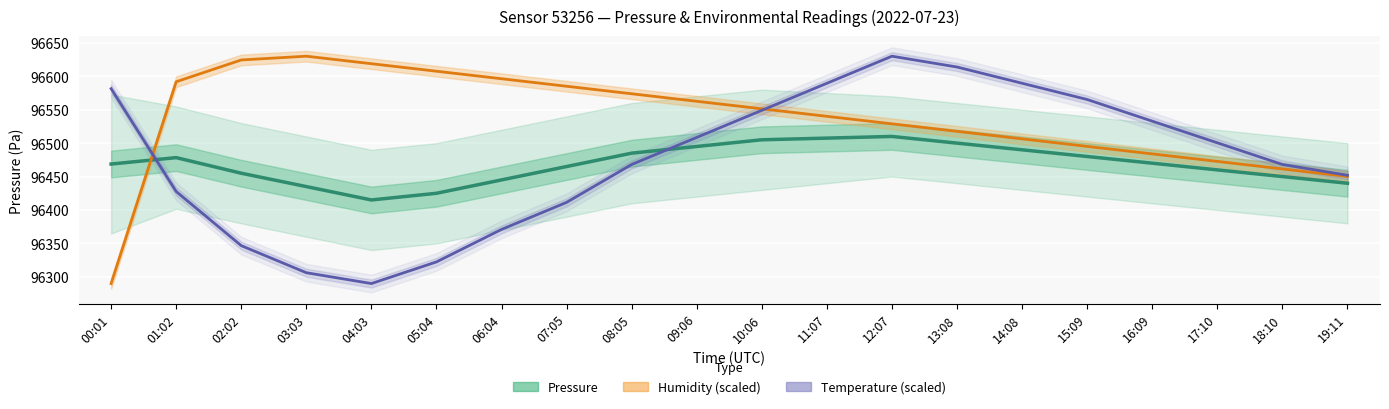

What is the difference between the second highest and second lowest values in the Humidity (scaled) series?

174.2